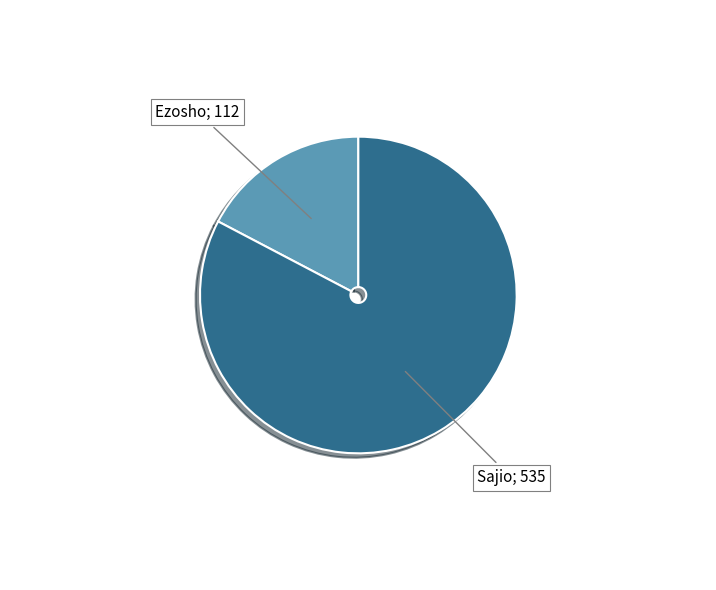

Is there any slice that represents more than half of the pie?

Yes